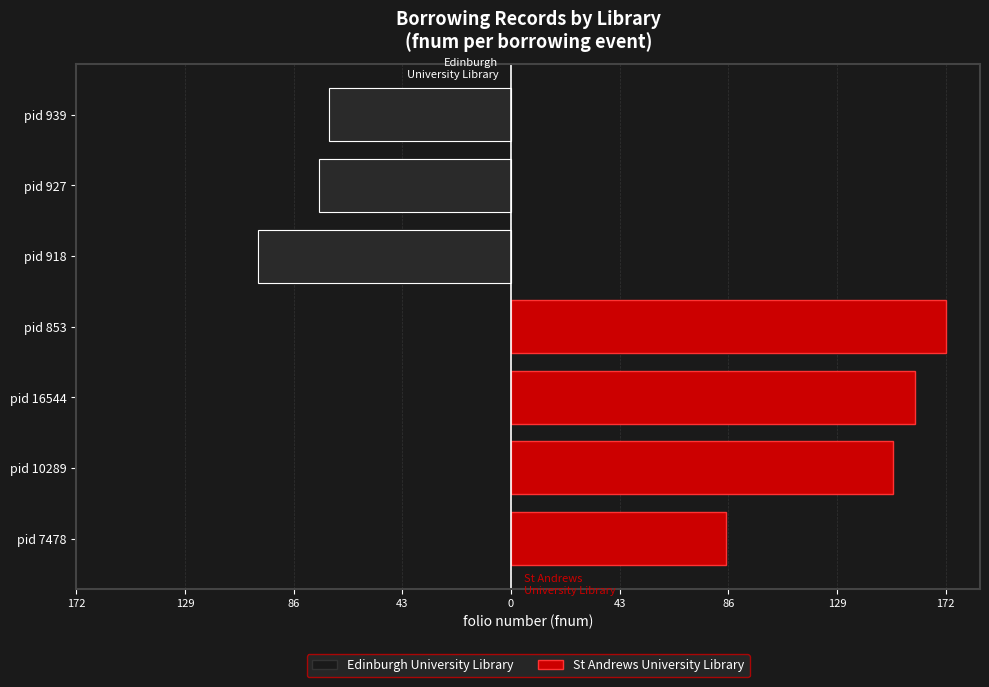

What is the value of the 3rd bar from the left?

160